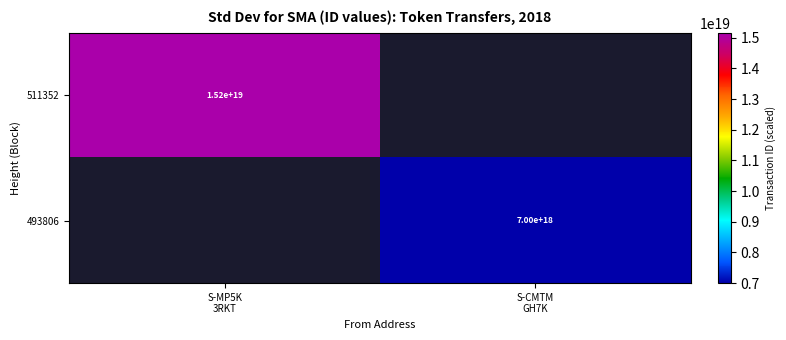

At how many categories does at least one series exceed 13467193320260243456?

1